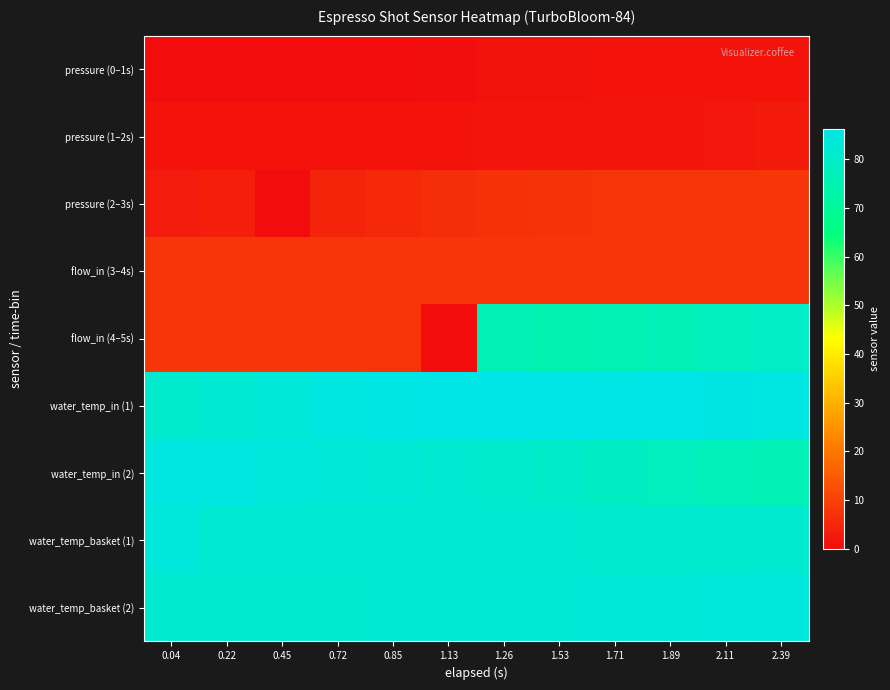

Rank the series by their maximum value, from highest to lowest.

water_temp_in (1), water_temp_in (2), water_temp_basket (1), water_temp_basket (2), flow_in (4–5s), flow_in (3–4s), pressure (2–3s), pressure (1–2s), pressure (0–1s)